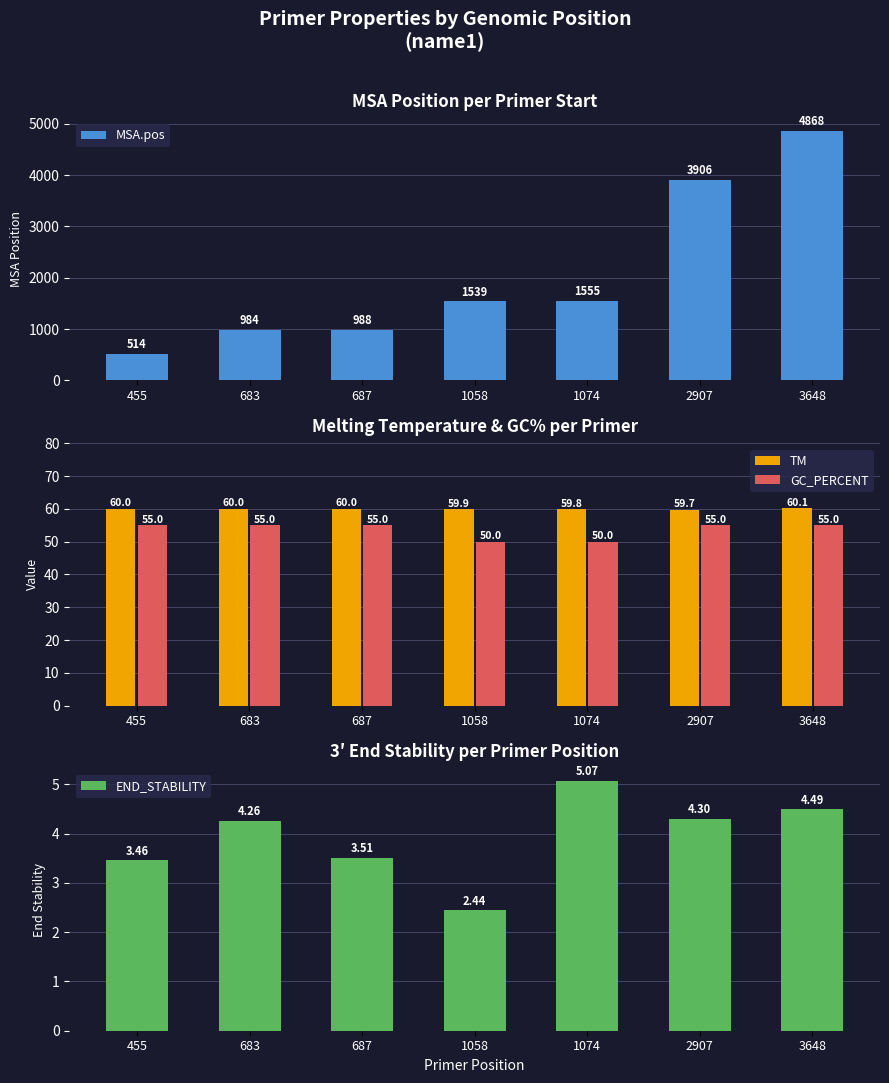

The END_STABILITY series shows 4.3 at 683. True or false?

True